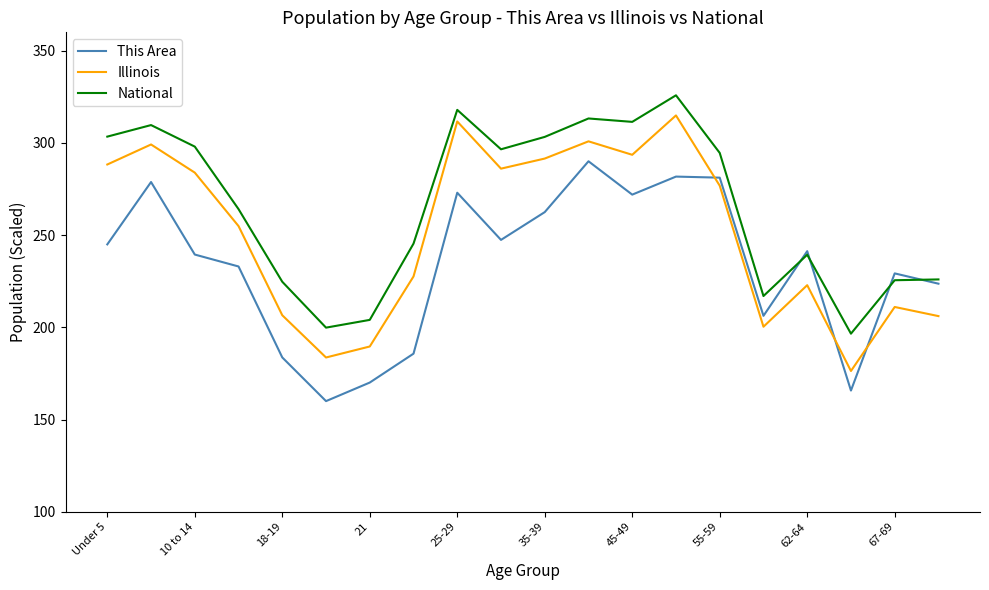

List the series in order of their peak value, lowest first.

This Area, Illinois, National